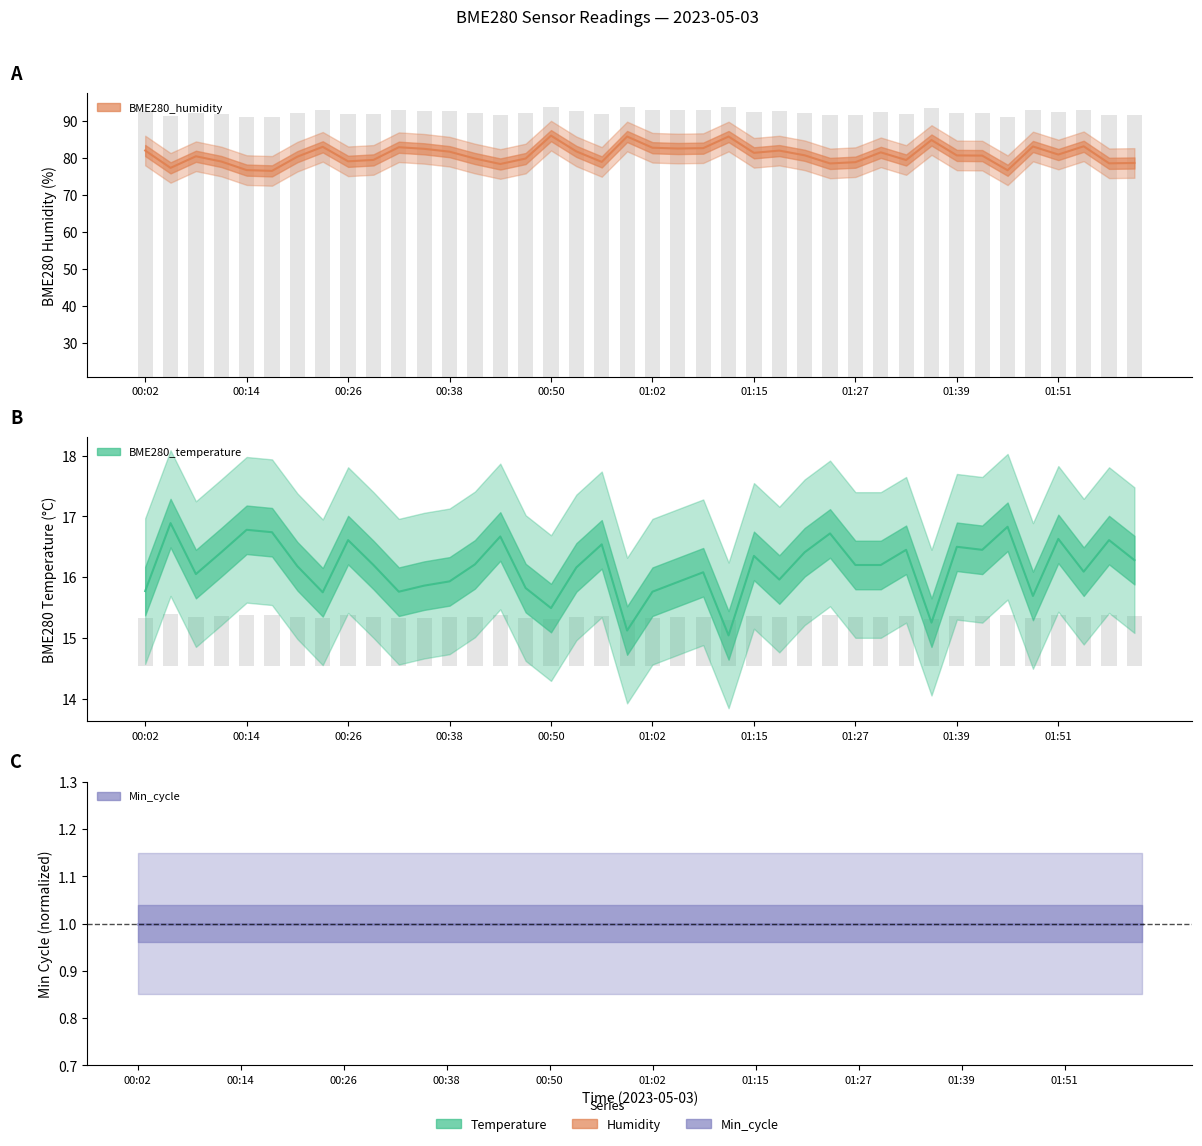

Is it true that BME280_humidity equals 112.7 at 00:59?

False